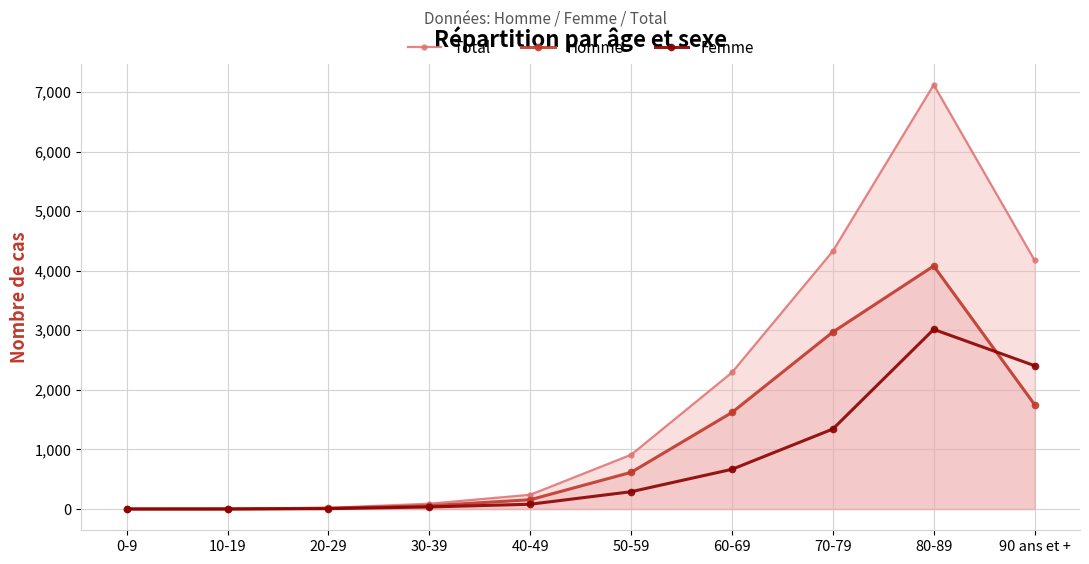

True or false: Homme and Total intersect in this chart.

False